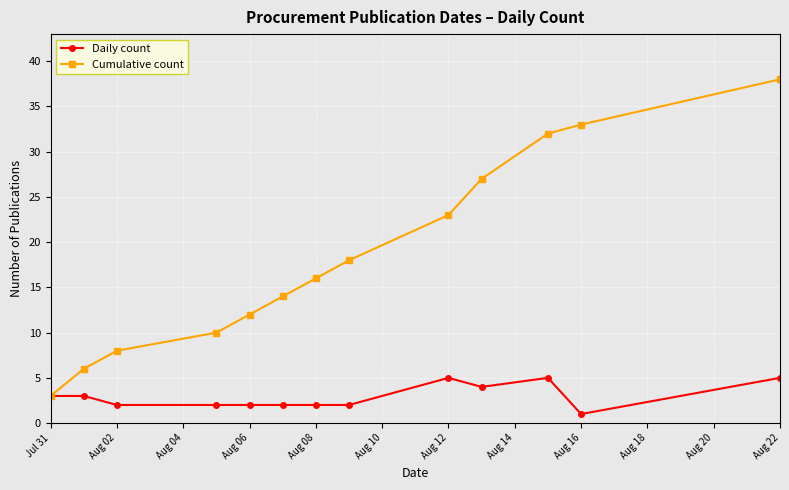

At how many categories does at least one series exceed 11?

9